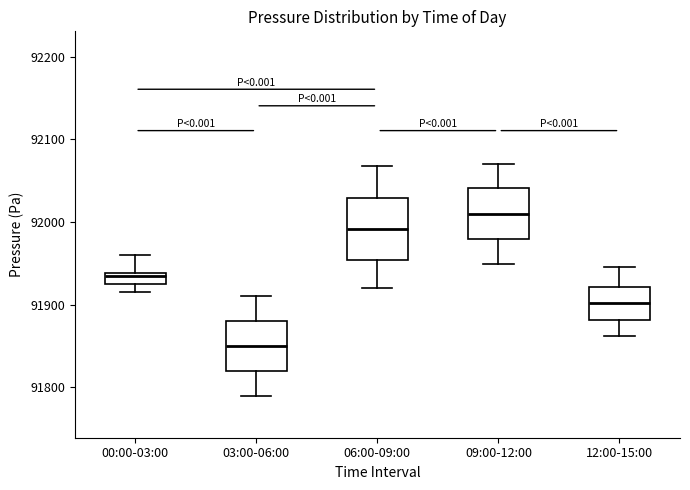

Where is the upper edge of the box for 06:00-09:00 on the y-axis? The values are not printed on the chart, so give them approximately, as read against the axis.

92030